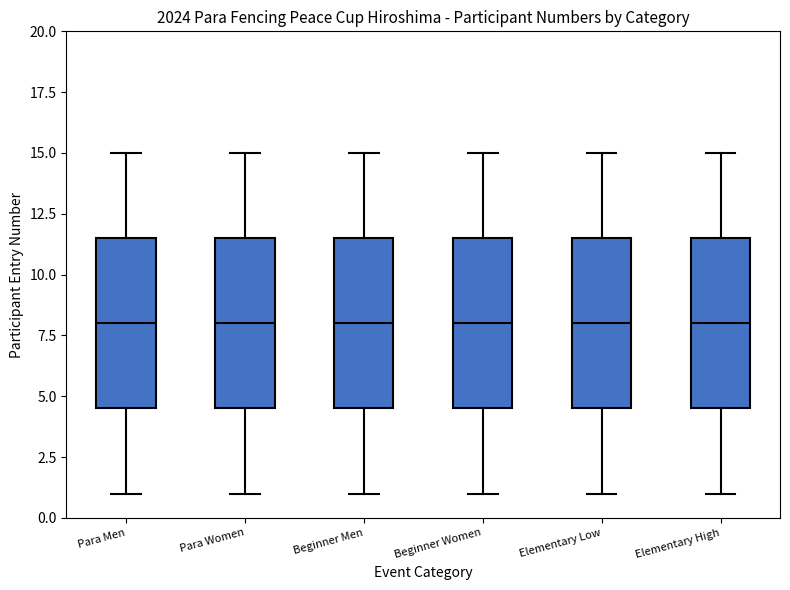

Reading left to right, read every box against the y-axis: the position of its median line, the range the box covers, and the ends of its whiskers. The values are not printed on the chart, so give them approximately, as read against the axis.

Para Men: median 8.0, box 4.5 to 11.5, whiskers 1.0 to 15.0
Para Women: median 8.0, box 4.5 to 11.5, whiskers 1.0 to 15.0
Beginner Men: median 8.0, box 4.5 to 11.5, whiskers 1.0 to 15.0
Beginner Women: median 8.0, box 4.5 to 11.5, whiskers 1.0 to 15.0
Elementary Low: median 8.0, box 4.5 to 11.5, whiskers 1.0 to 15.0
Elementary High: median 8.0, box 4.5 to 11.5, whiskers 1.0 to 15.0